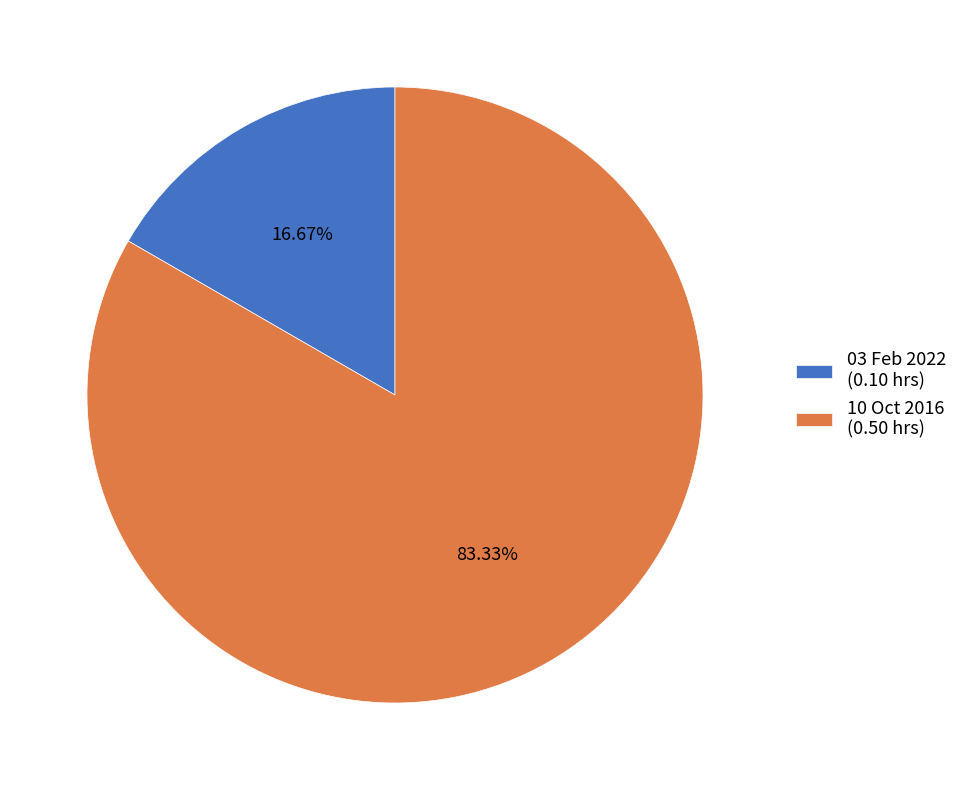

Is there any slice that represents more than half of the pie?

Yes